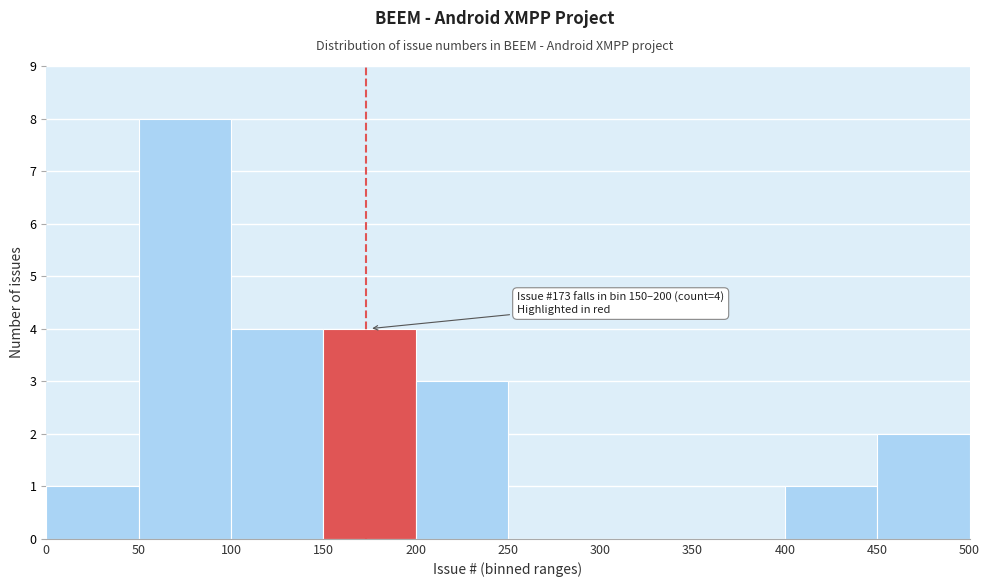

Which range on the x-axis has the tallest bar?

50 to 100